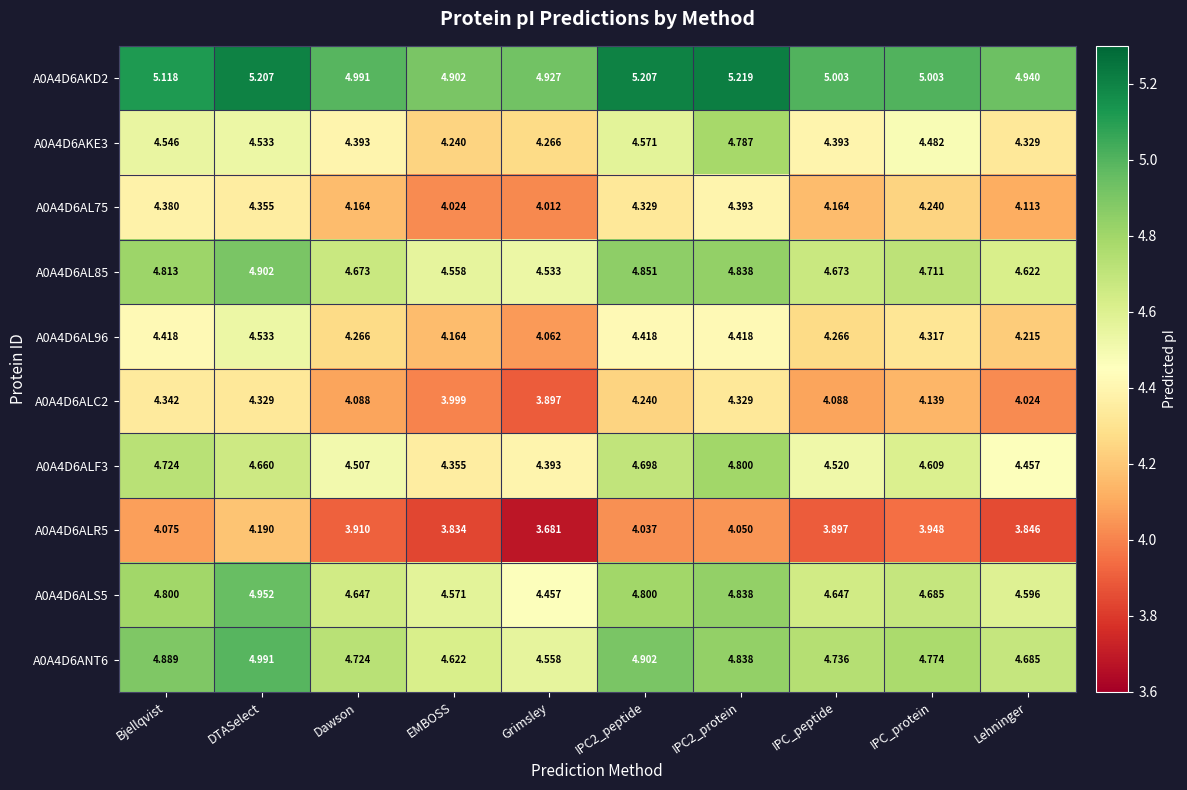

Is the value of A0A4D6ALR5 at Dawson greater than the value of A0A4D6ALF3 at Lehninger?

No